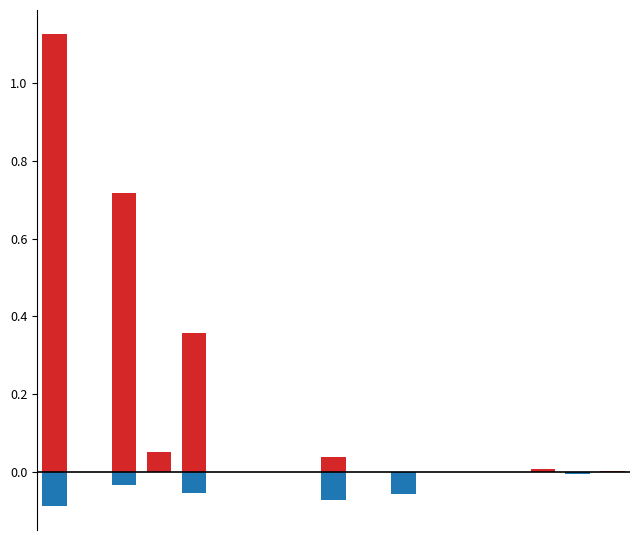

What is the sum of all AMORTIZACIONES values?

-0.3